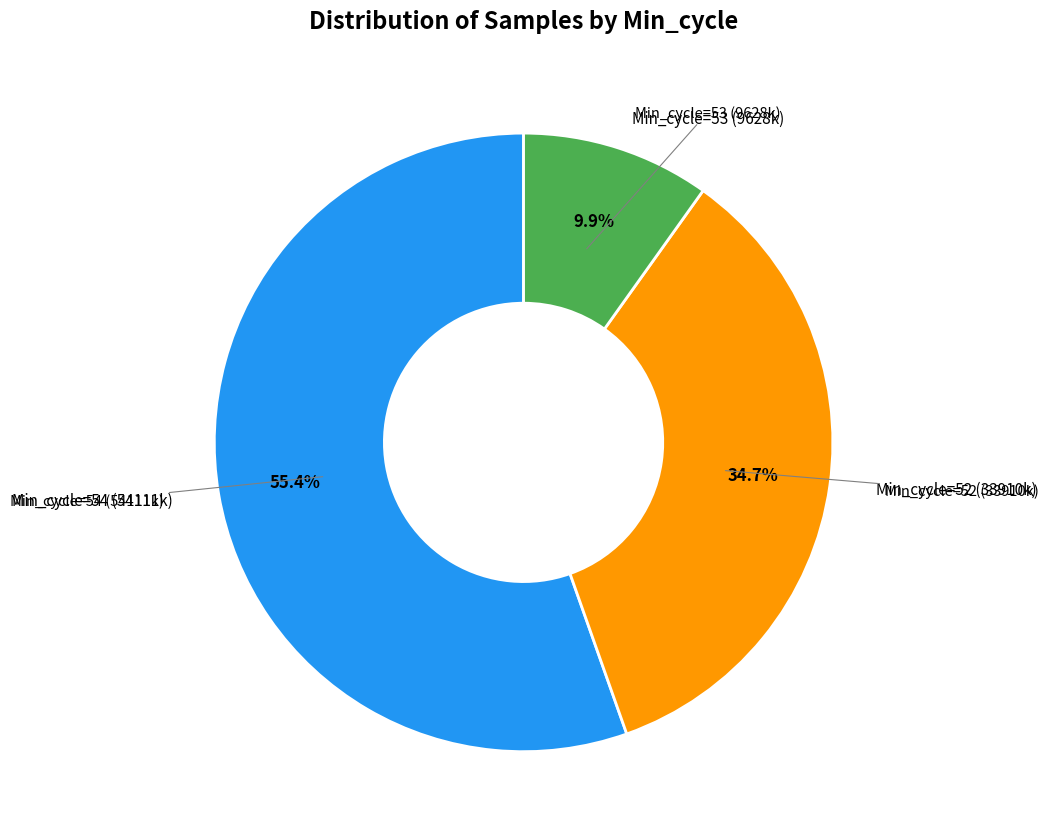

Is there a majority slice in this chart?

Yes